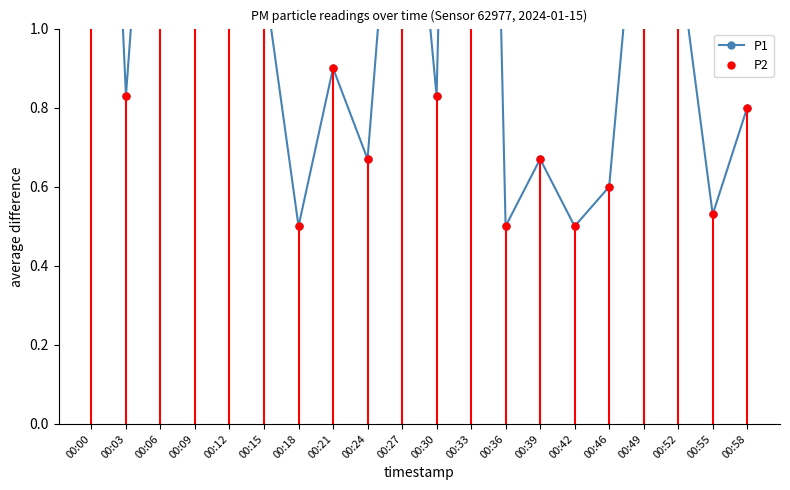

At how many categories does at least one series exceed 1?

9